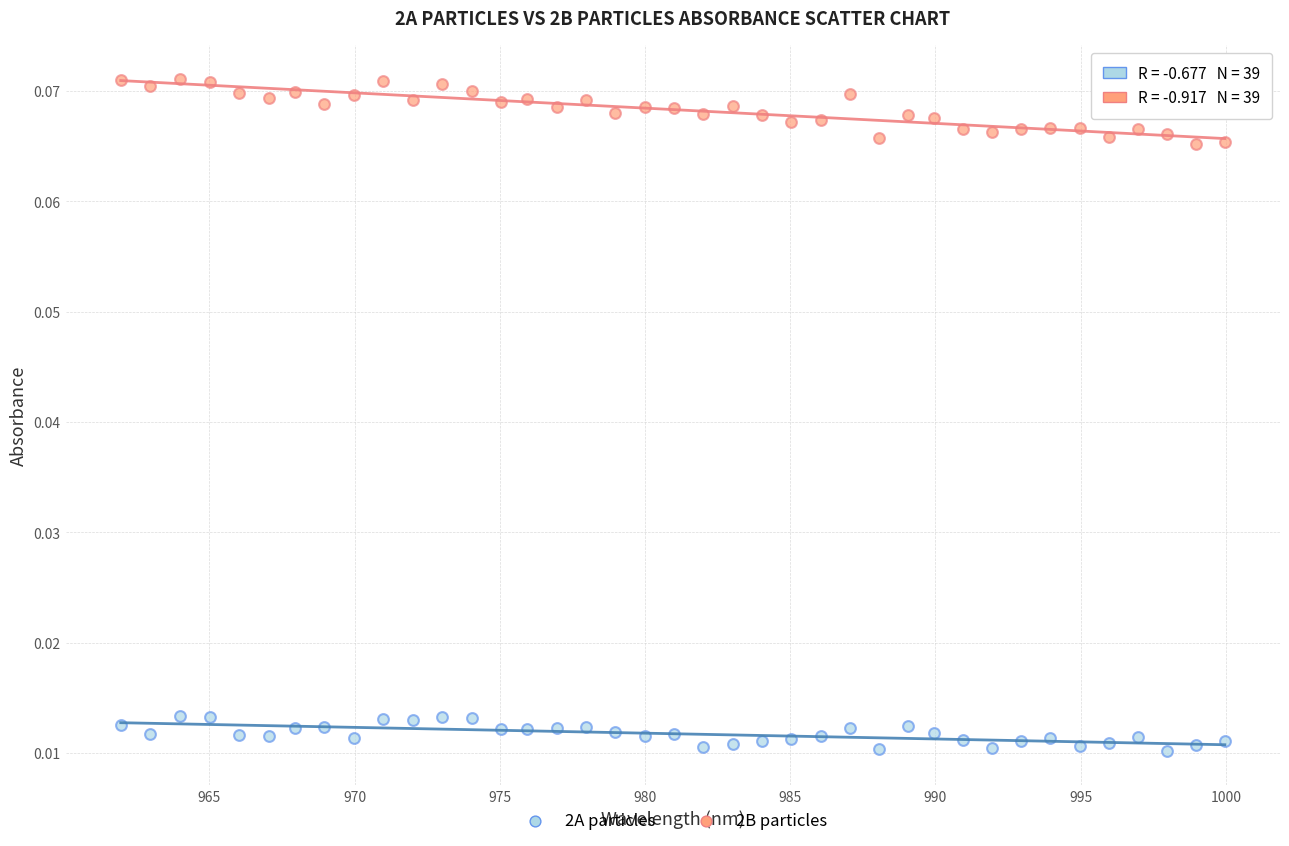

What are all the series names shown in the legend?

2A particles, 2B particles